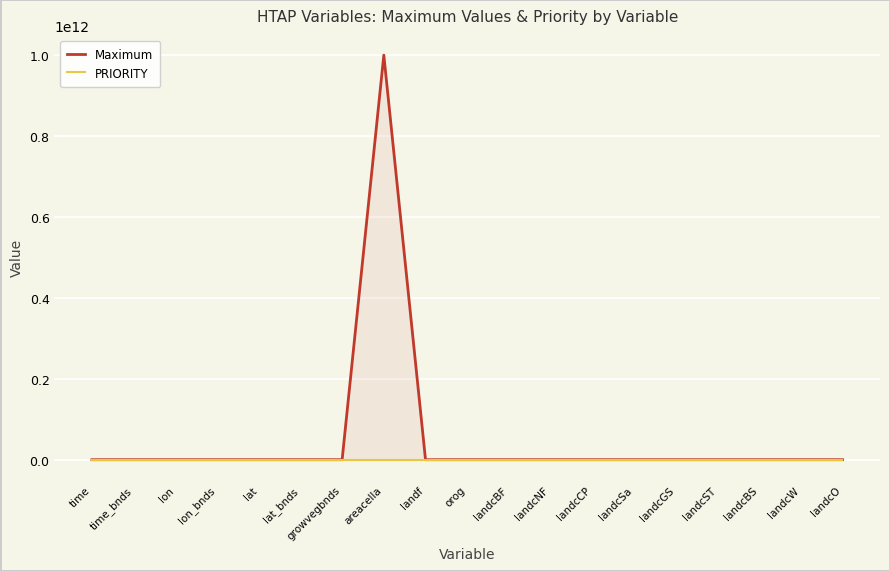

Rank the series by their average value, from highest to lowest.

Maximum, PRIORITY